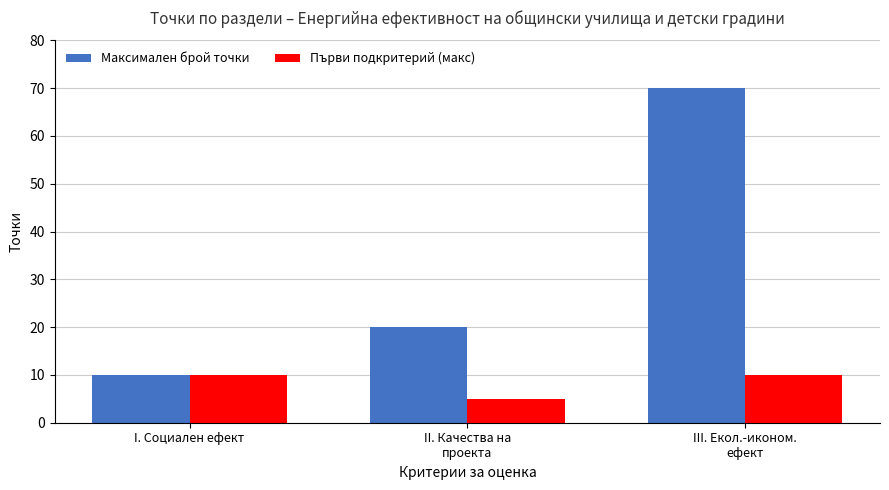

Reading left to right, extract all data points from this chart.

Максимален брой точки: 10	20	70
Първи подкритерий (макс): 10	5	10